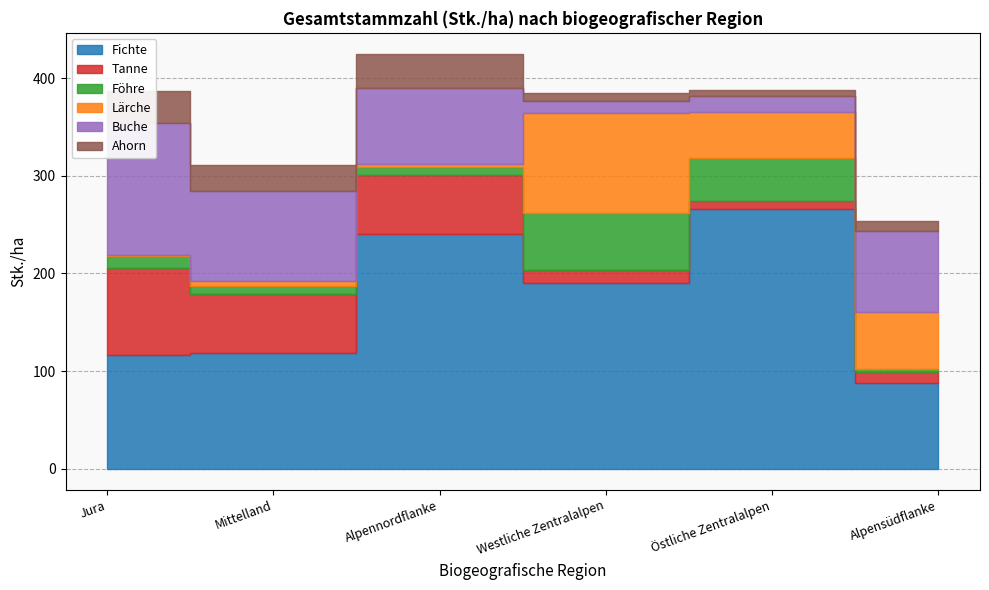

What is the approximate value of Ahorn at Alpensüdflanke, to the nearest 10?

10